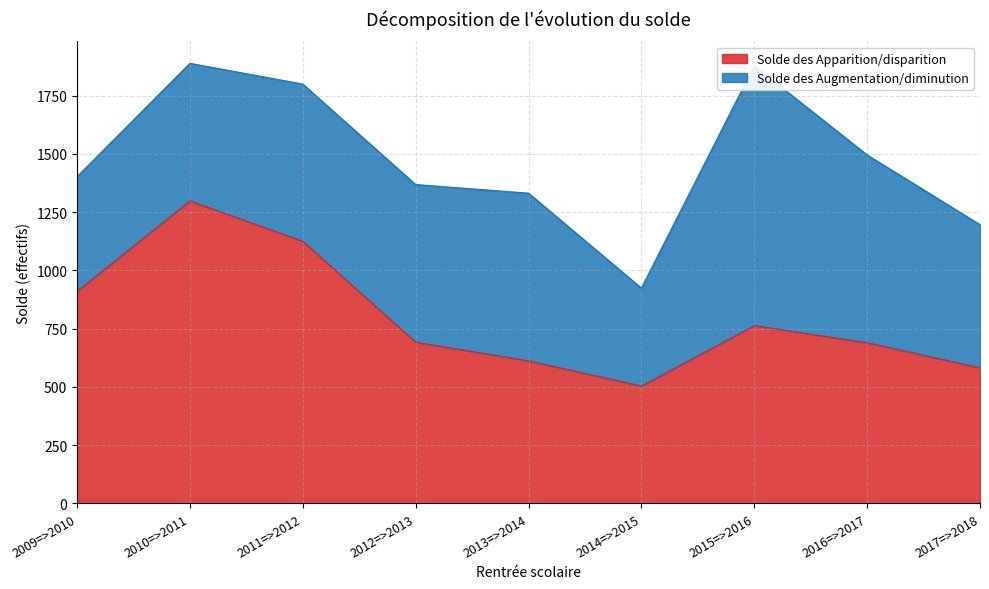

What position from the left is 2009=>2010?

1